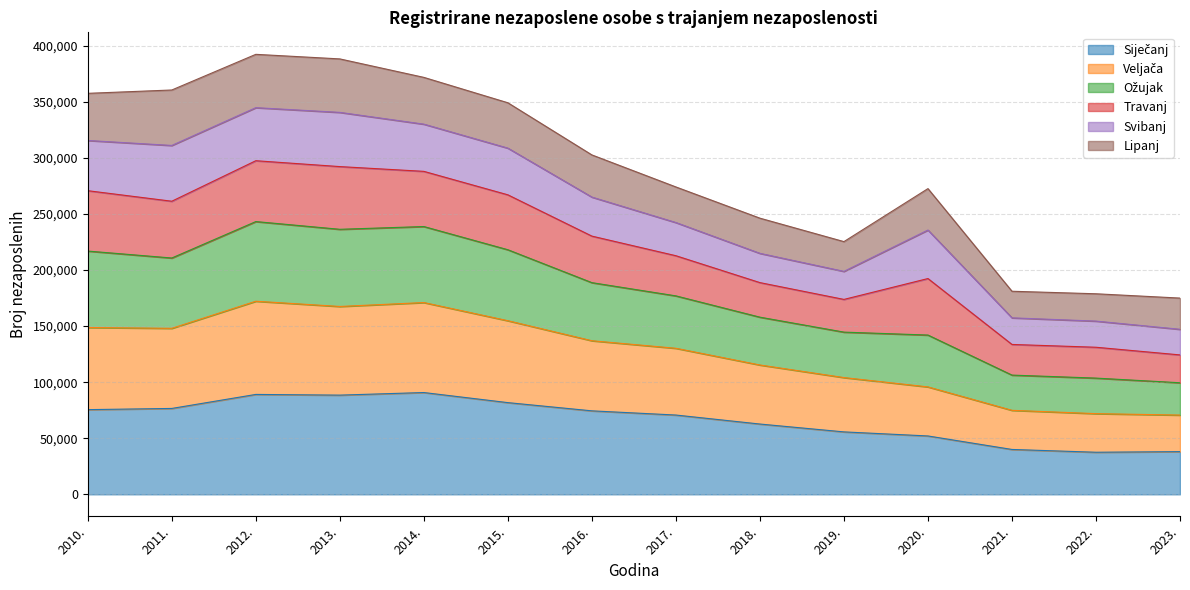

What is the sum of the Siječanj values at 2018. and 2015.?

144486